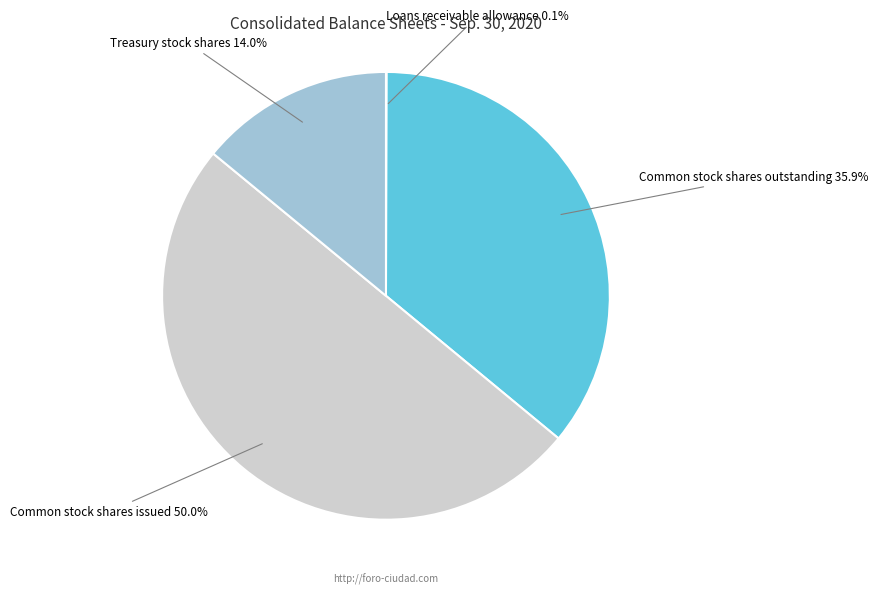

What is the largest slice in the pie chart?

Common stock shares issued